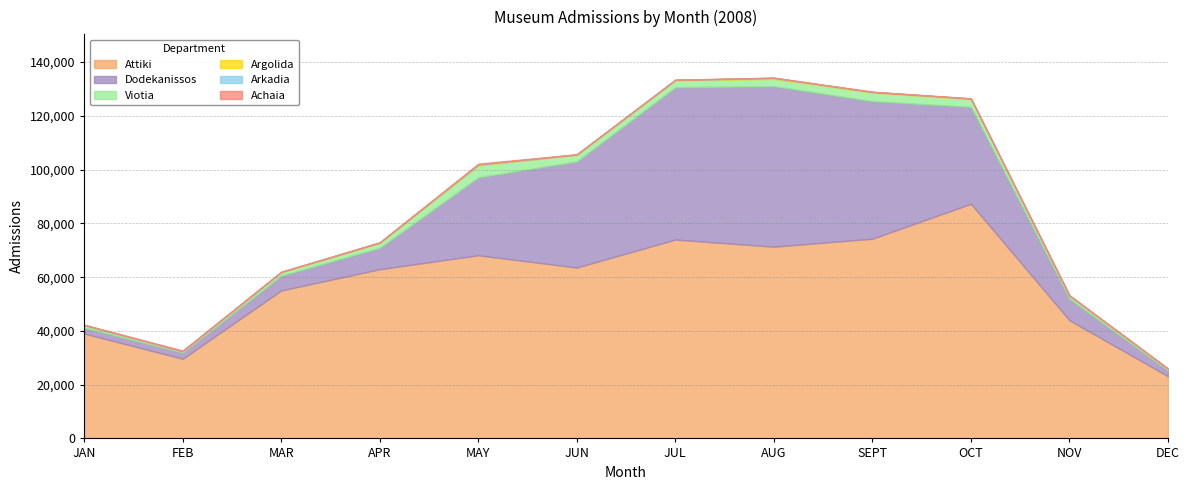

The Viotia series shows 826 at JAN. True or false?

True